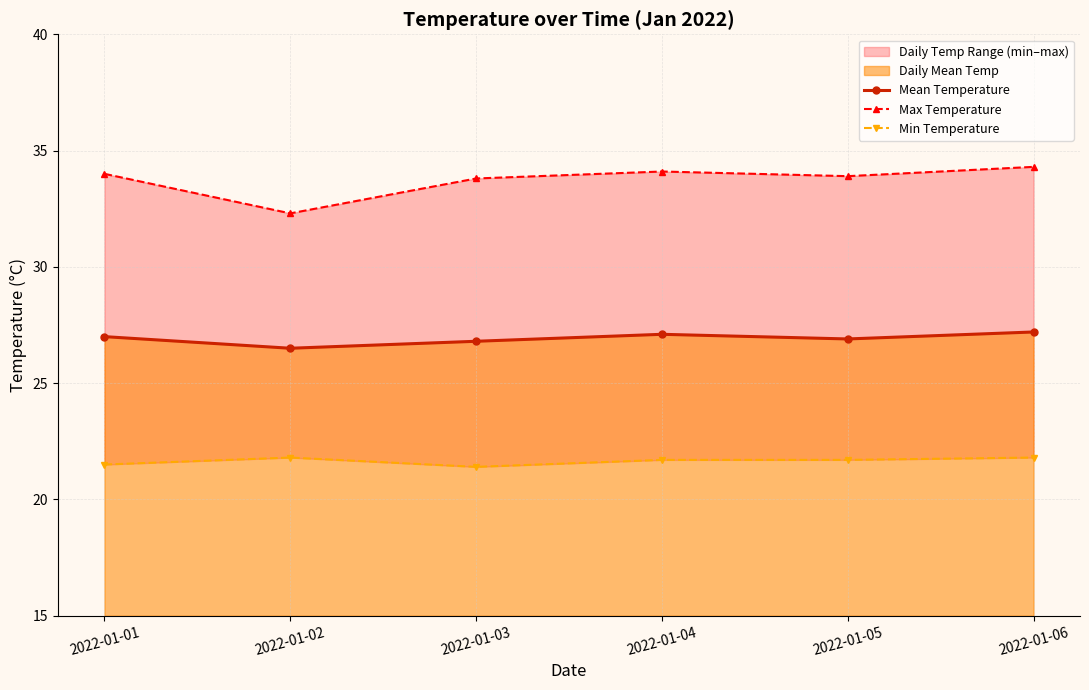

True or false: Mean Temperature and Max Temperature intersect in this chart.

False